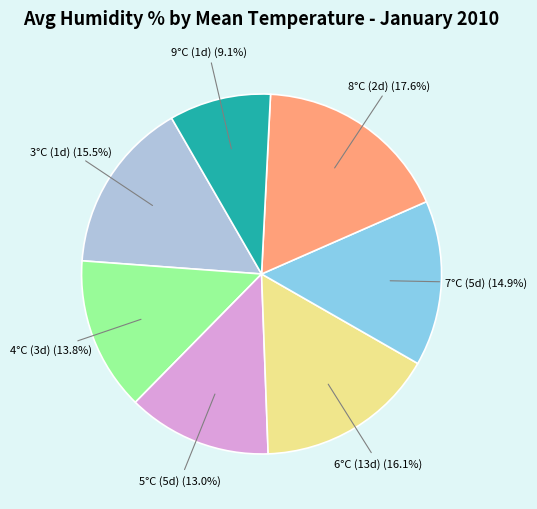

Is there a majority slice in this chart?

No